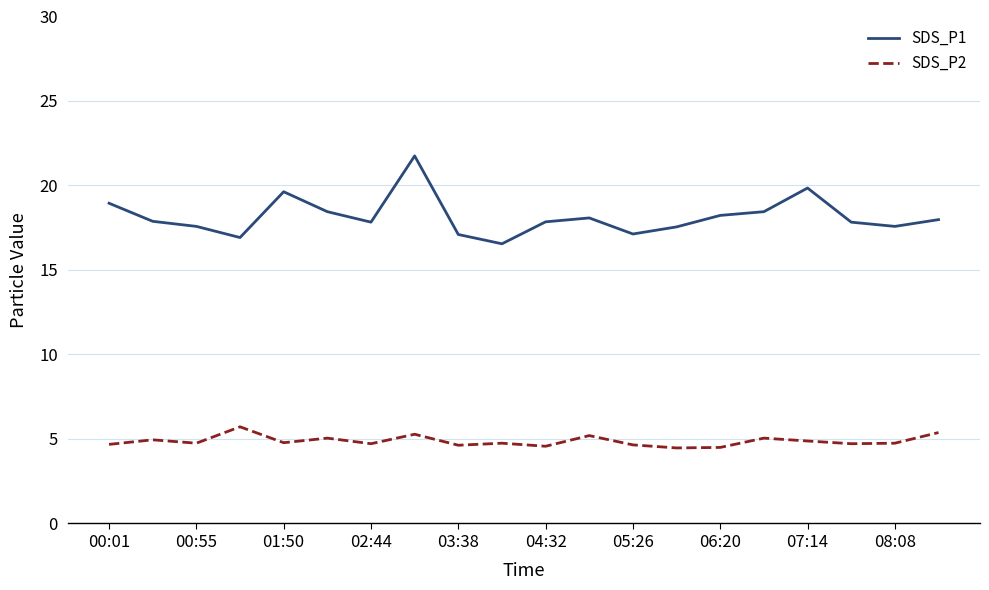

Rank the series by their average value, from lowest to highest.

SDS_P2, SDS_P1